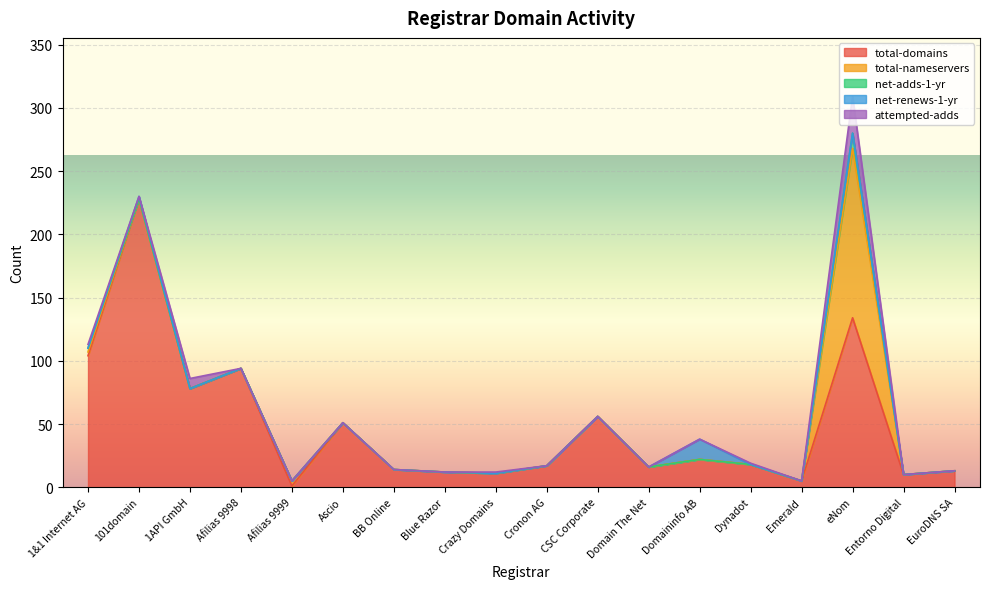

Reading left to right, what are all the values shown in this chart?

total-domains: 1&1 Internet AG=104	101domain=228	1API GmbH=78	Afilias 9998=94	Afilias 9999=1	Ascio=51	BB Online=14	Blue Razor=12	Crazy Domains=11	Cronon AG=17	CSC Corporate=56	Domain The Net=16	Domaininfo AB=22	Dynadot=18	Emerald=5	eNom=134	Entorno Digital=10	EuroDNS SA=13
total-nameservers: 1&1 Internet AG=3	101domain=0	1API GmbH=0	Afilias 9998=0	Afilias 9999=4	Ascio=0	BB Online=0	Blue Razor=0	Crazy Domains=0	Cronon AG=0	CSC Corporate=0	Domain The Net=0	Domaininfo AB=0	Dynadot=0	Emerald=0	eNom=134	Entorno Digital=0	EuroDNS SA=0
net-adds-1-yr: 1&1 Internet AG=3	101domain=0	1API GmbH=0	Afilias 9998=0	Afilias 9999=0	Ascio=0	BB Online=0	Blue Razor=0	Crazy Domains=0	Cronon AG=0	CSC Corporate=0	Domain The Net=0	Domaininfo AB=0	Dynadot=0	Emerald=0	eNom=12	Entorno Digital=0	EuroDNS SA=0
net-renews-1-yr: 1&1 Internet AG=0	101domain=2	1API GmbH=0	Afilias 9998=0	Afilias 9999=0	Ascio=0	BB Online=0	Blue Razor=0	Crazy Domains=0	Cronon AG=0	CSC Corporate=0	Domain The Net=0	Domaininfo AB=16	Dynadot=0	Emerald=0	eNom=0	Entorno Digital=0	EuroDNS SA=0
attempted-adds: 1&1 Internet AG=3	101domain=0	1API GmbH=8	Afilias 9998=0	Afilias 9999=0	Ascio=0	BB Online=0	Blue Razor=0	Crazy Domains=1	Cronon AG=0	CSC Corporate=0	Domain The Net=0	Domaininfo AB=0	Dynadot=1	Emerald=0	eNom=29	Entorno Digital=0	EuroDNS SA=0